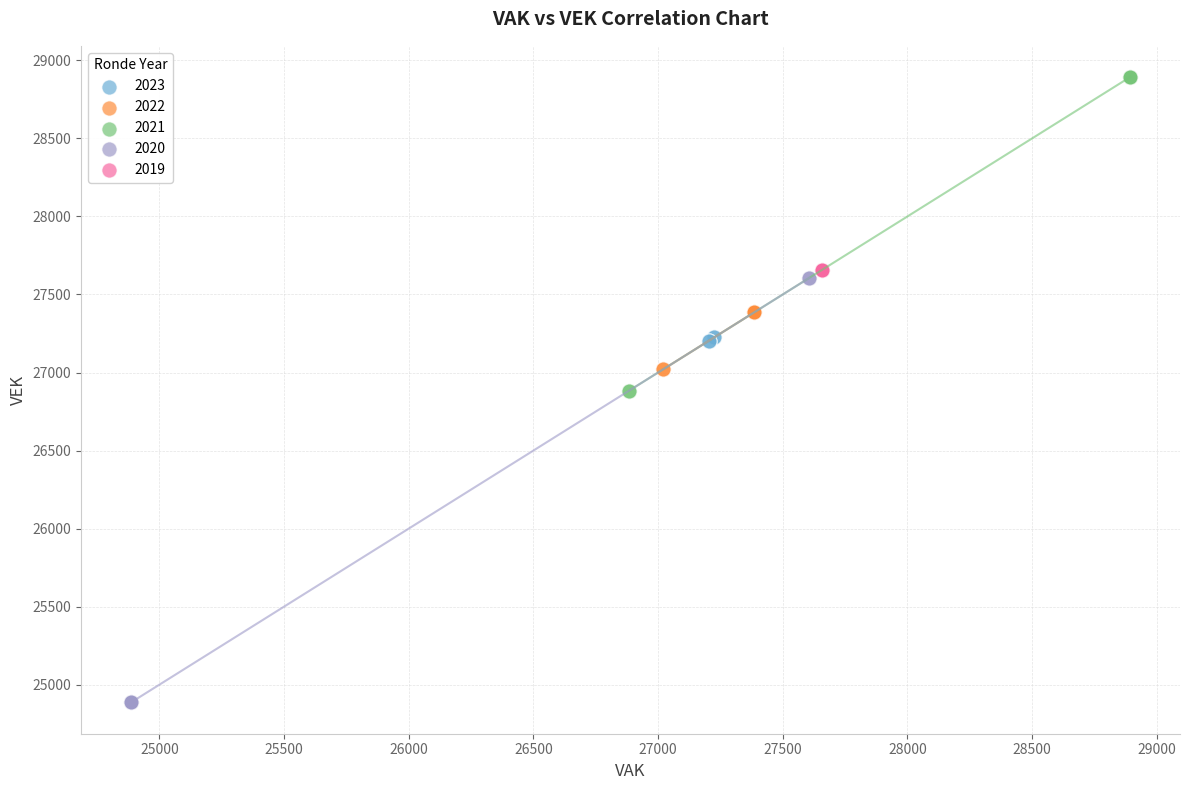

Which series contains the highest Y value?

2021